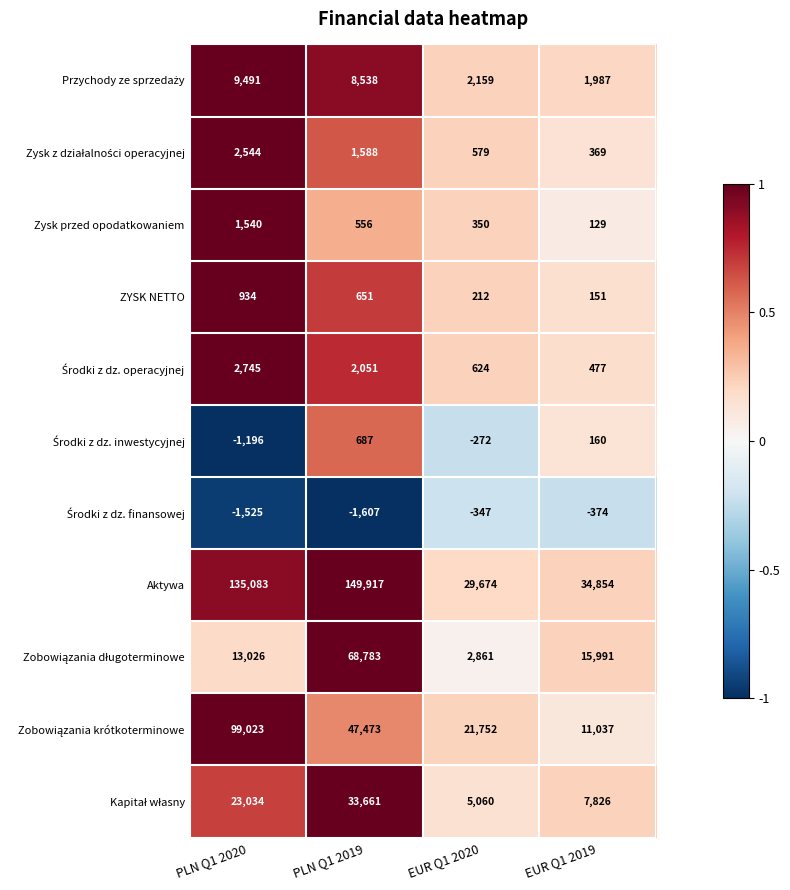

What is the difference between the highest and lowest values at PLN Q1 2019?

151524